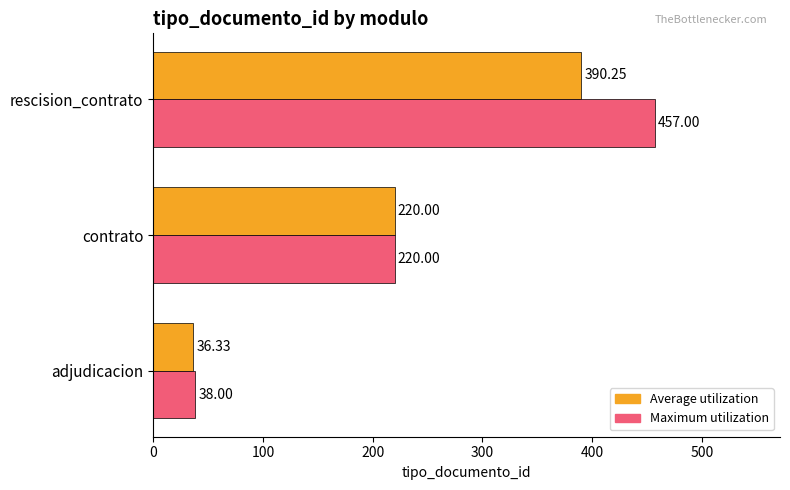

List the labels in order of Average utilization value, smallest first.

adjudicacion, contrato, rescision_contrato